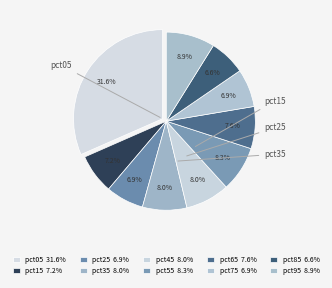

What portion of the pie excludes pct15?

92.8%